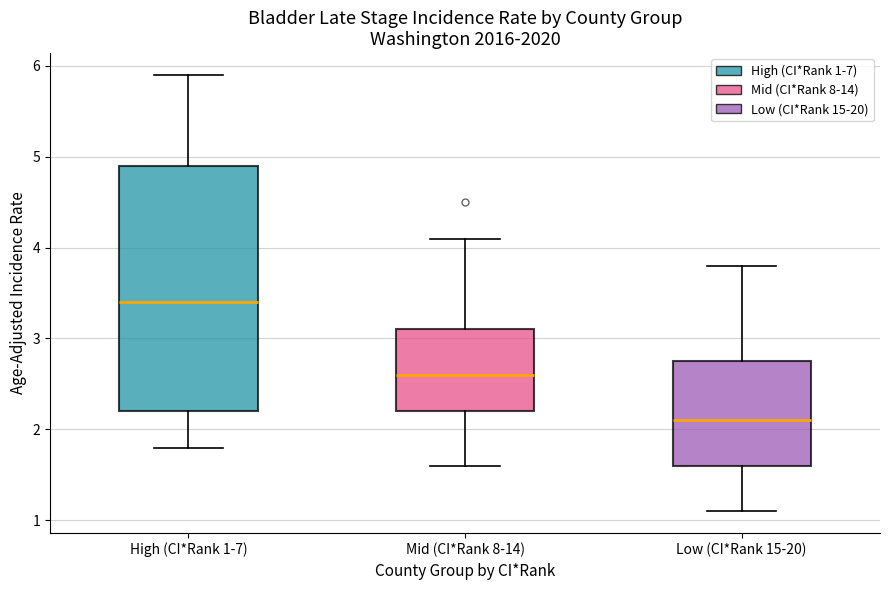

Which box's median line is the highest?

High (CI*Rank 1-7)